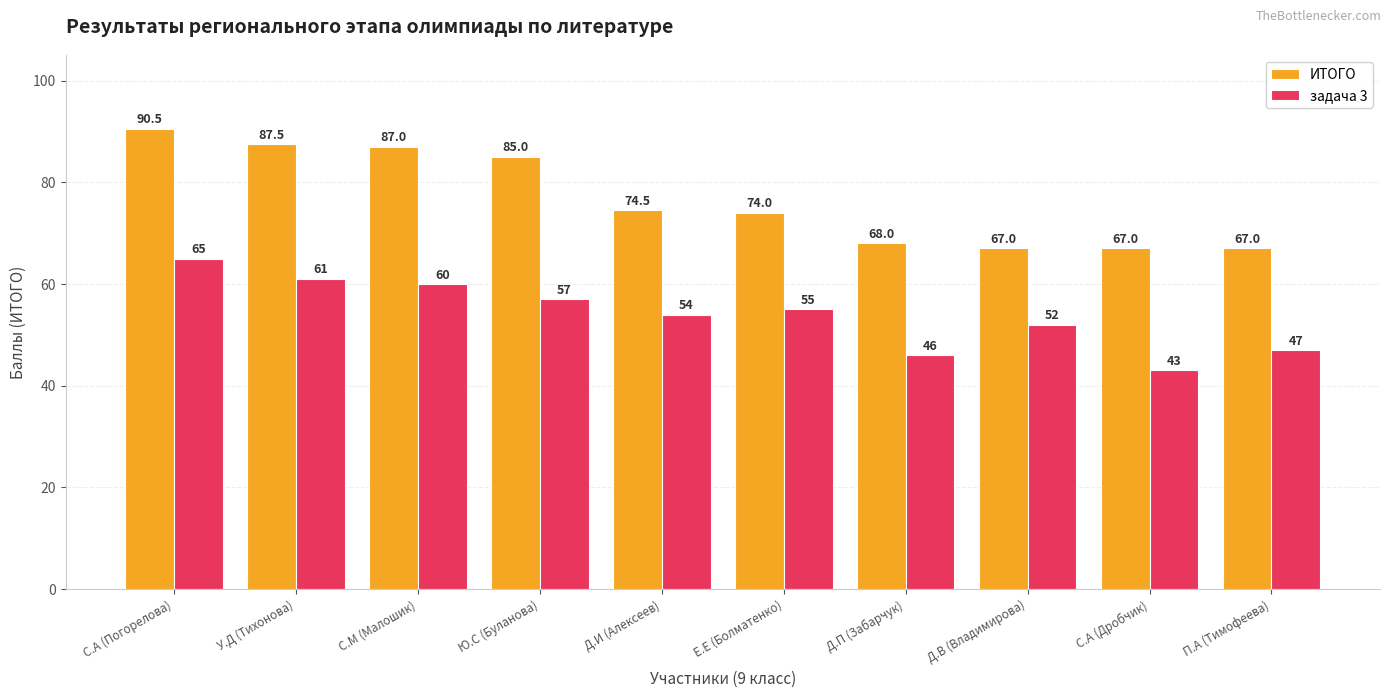

At which category is the sum across all series the highest?

С.А (Погорелова)